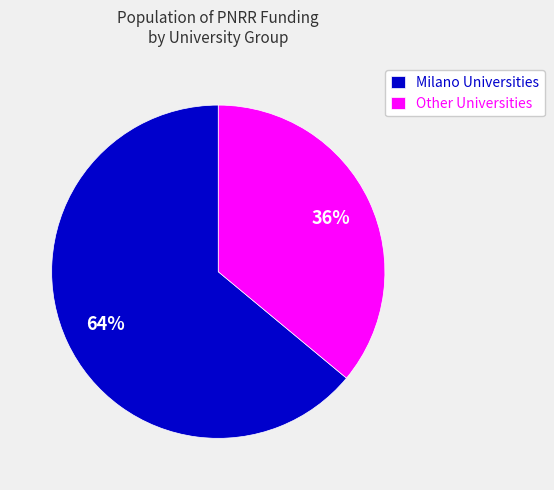

Which slice represents more than half of the pie?

Milano Universities